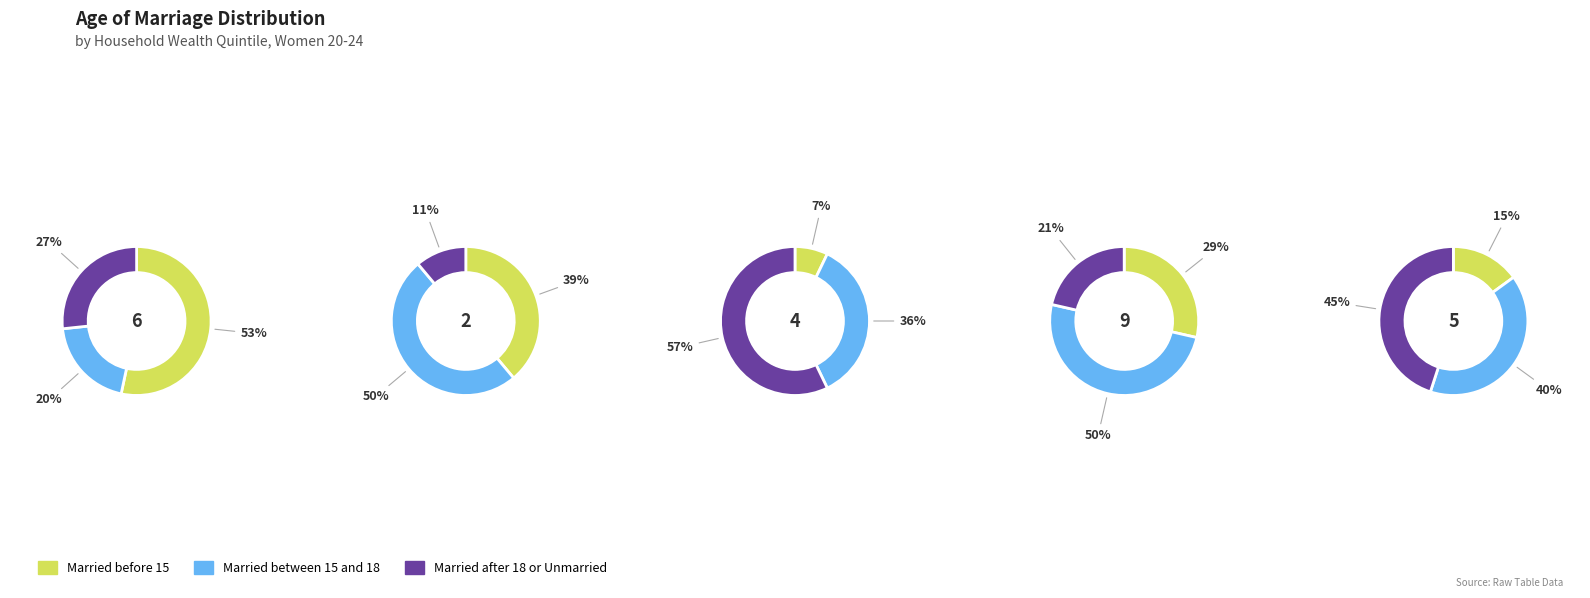

Which series changed the most between 1 and 4?

Married after 18 or Unmarried